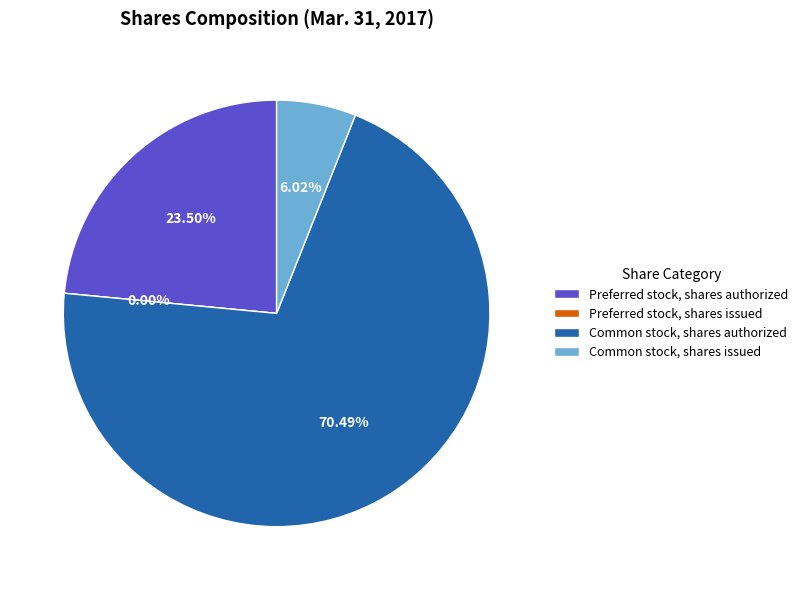

To the nearest percent, what is the difference between the Common stock, shares issued and Common stock, shares authorized slice percentages?

64%